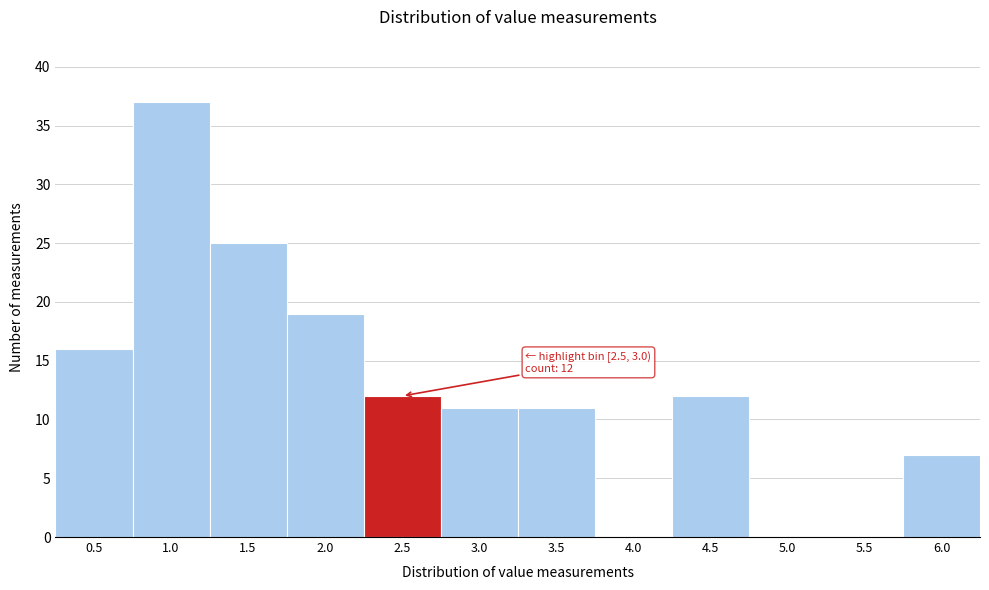

Reading left to right, extract all data points from this chart.

0.5=16	1.0=37	1.5=25	2.0=19	2.5=12	3.0=11	3.5=11	4.0=0	4.5=12	5.0=0	5.5=0	6.0=7